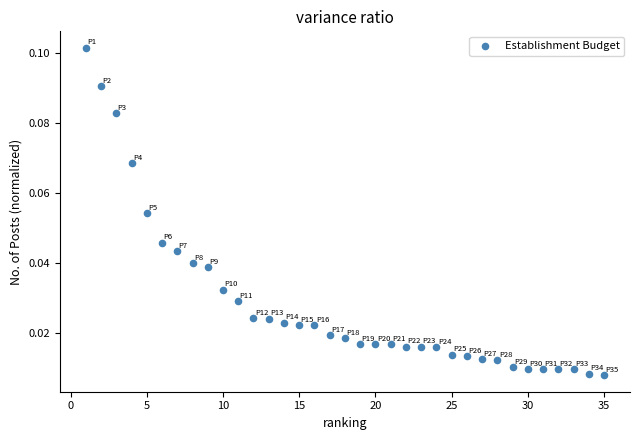

What is the range of X values (max minus min)?

34.0